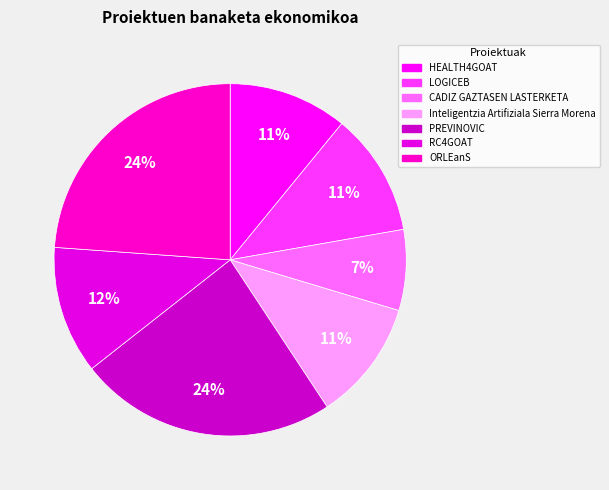

How many slices are in this pie chart?

7